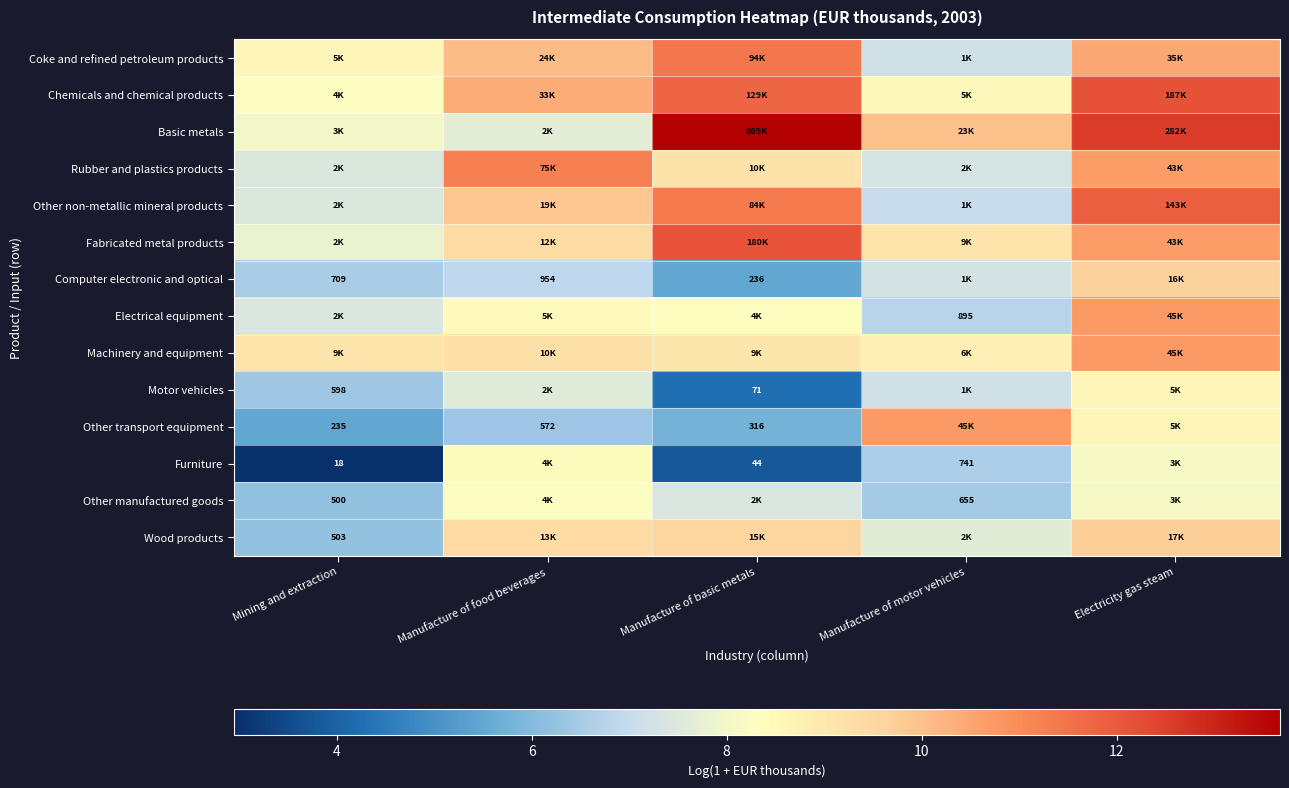

Between Electricity gas steam and Manufacture of basic metals, which is larger?

Manufacture of basic metals